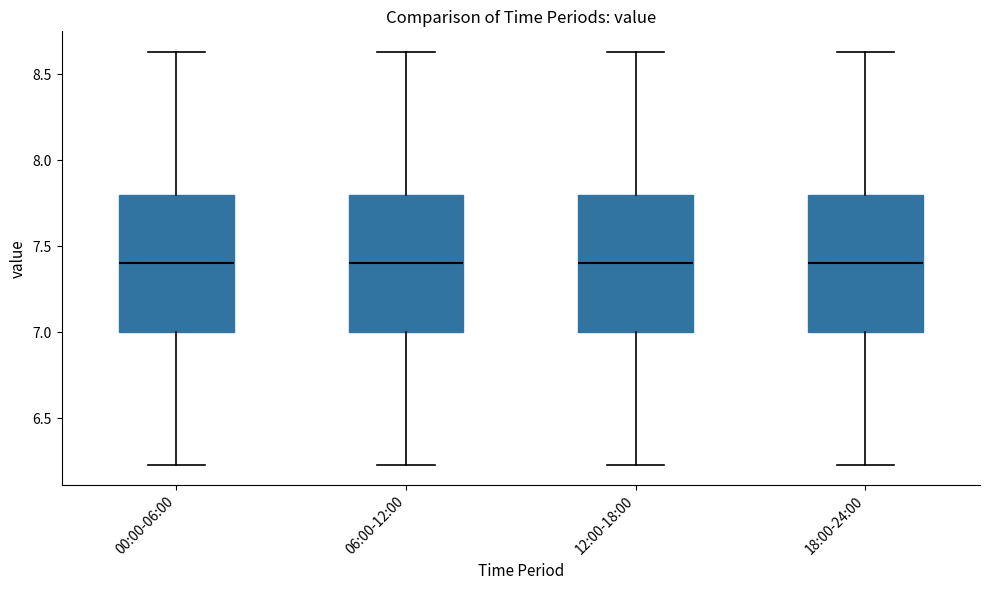

Reading left to right, read every box against the y-axis: the position of its median line, the range the box covers, and the ends of its whiskers. The values are not printed on the chart, so give them approximately, as read against the axis.

00:00-06:00: median 7.40, box 7.00 to 7.80, whiskers 6.25 to 8.65
06:00-12:00: median 7.40, box 7.00 to 7.80, whiskers 6.25 to 8.65
12:00-18:00: median 7.40, box 7.00 to 7.80, whiskers 6.25 to 8.65
18:00-24:00: median 7.40, box 7.00 to 7.80, whiskers 6.25 to 8.65